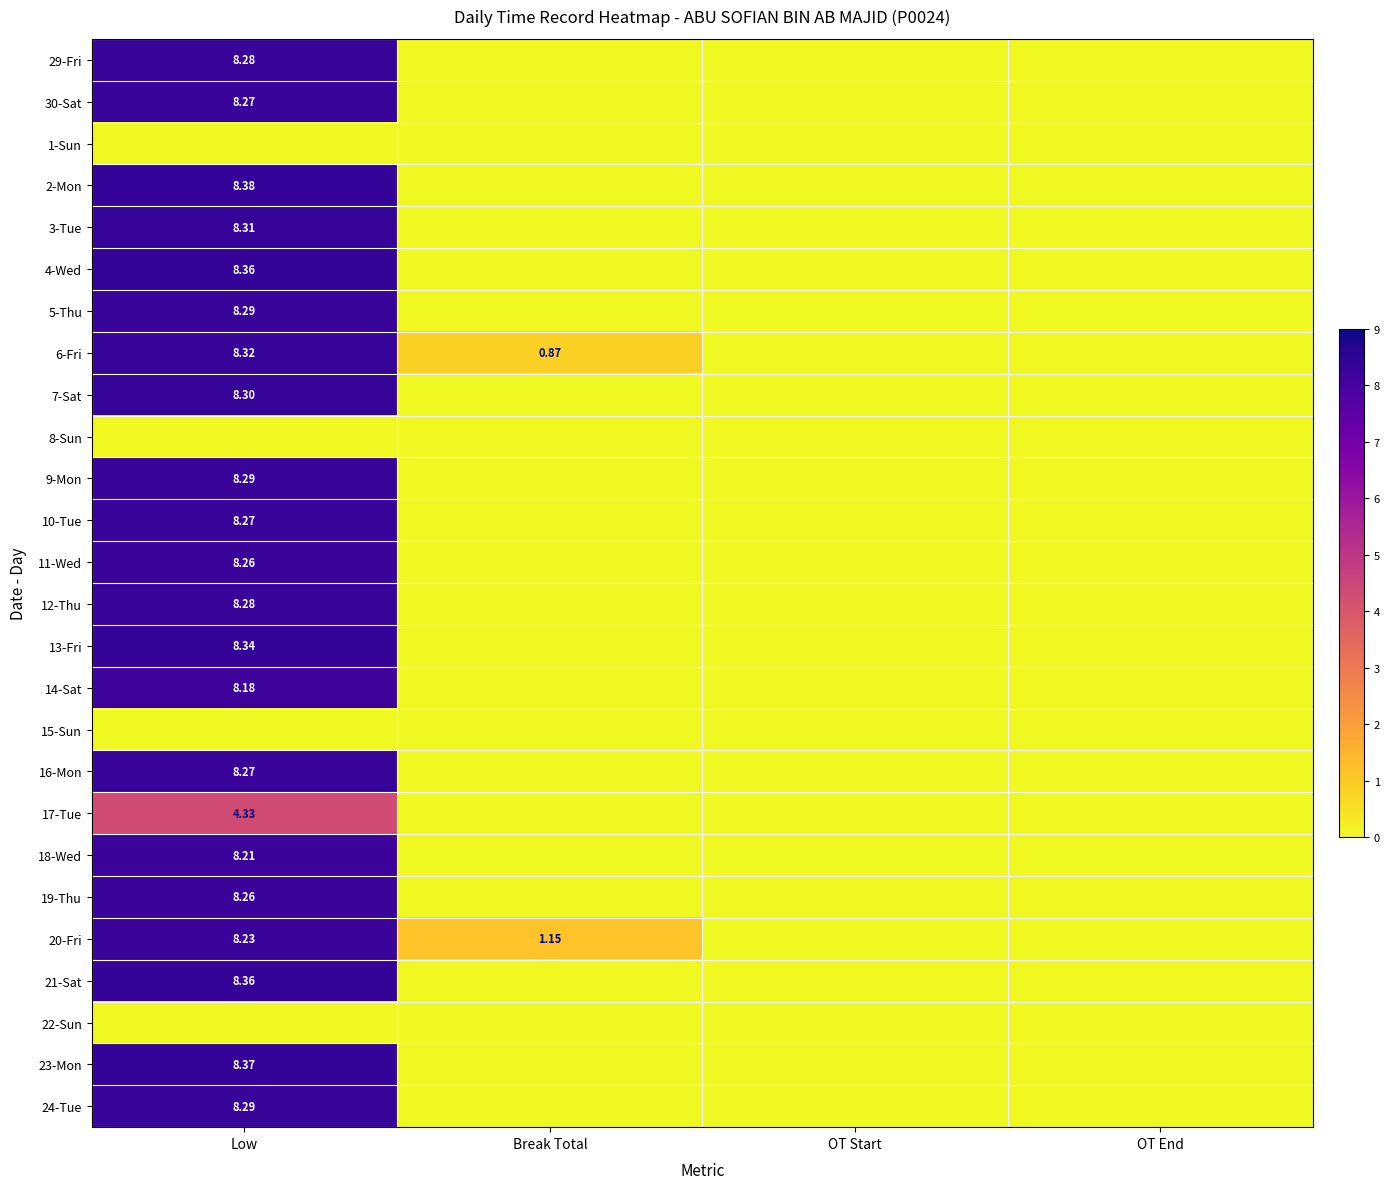

What is the maximum value for 13-Fri?

8.3